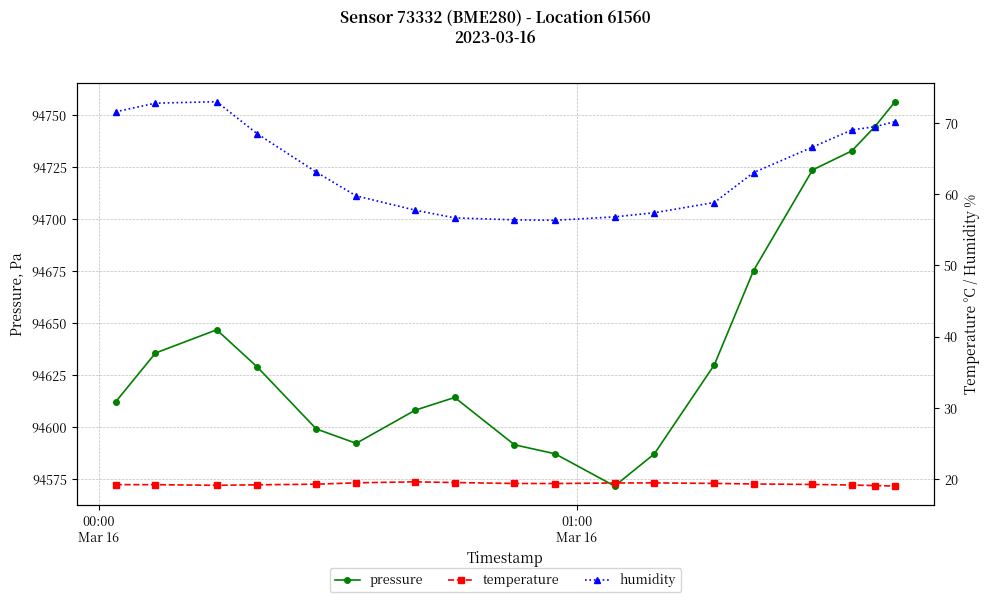

What is the difference between the second highest and second lowest values in the humidity series?

16.4